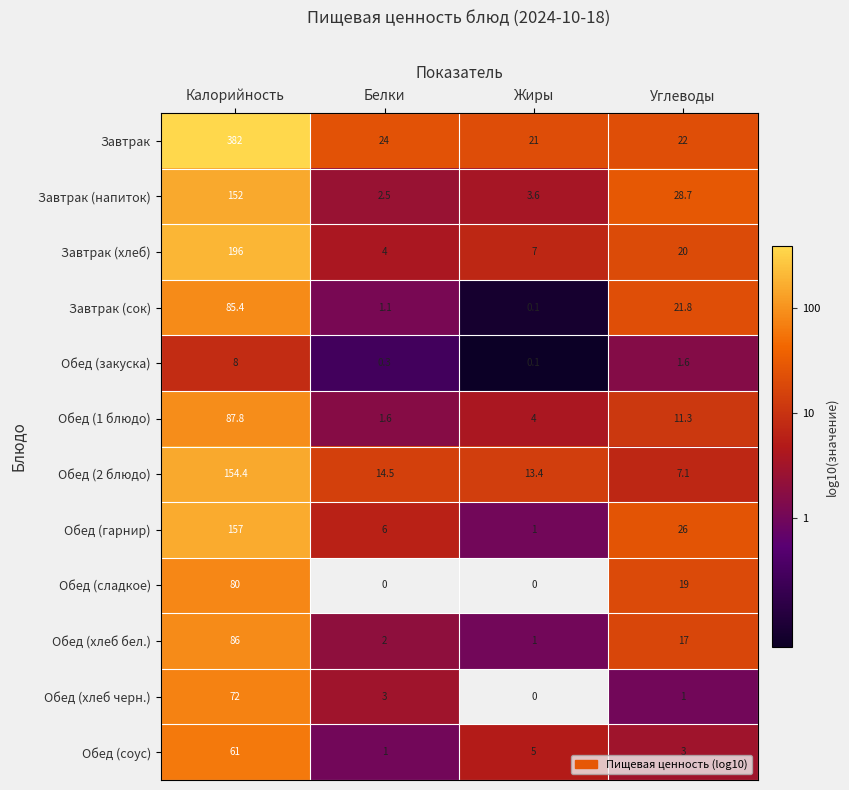

Rank the series at Углеводы from lowest to highest value.

Обед (хлеб черн.), Обед (закуска), Обед (соус), Обед (2 блюдо), Обед (1 блюдо), Обед (хлеб бел.), Обед (сладкое), Завтрак (хлеб), Завтрак (сок), Завтрак, Обед (гарнир), Завтрак (напиток)